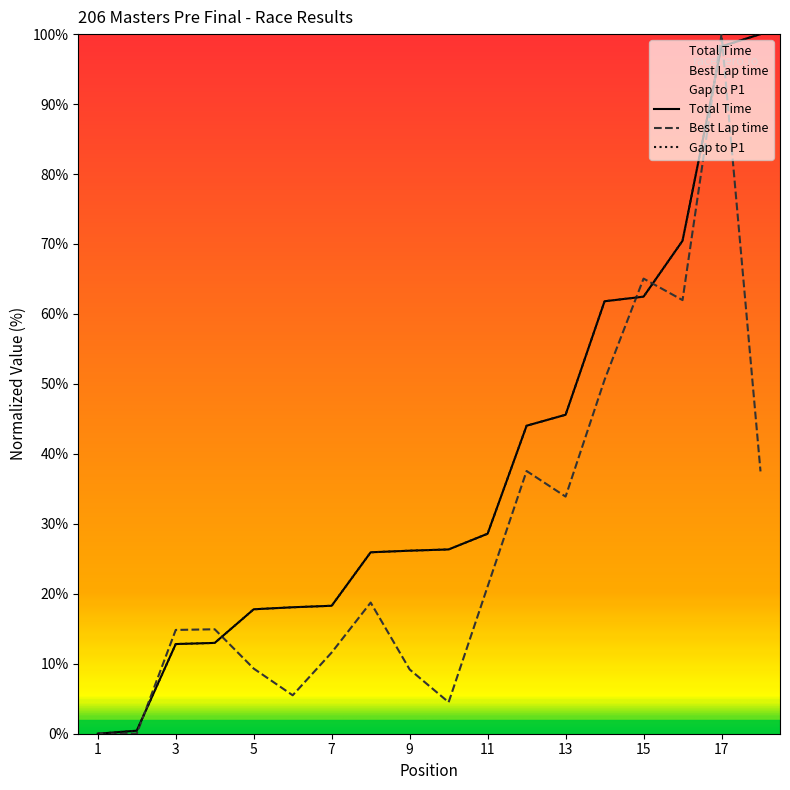

Does the chart display data point markers on the line(s)?

No